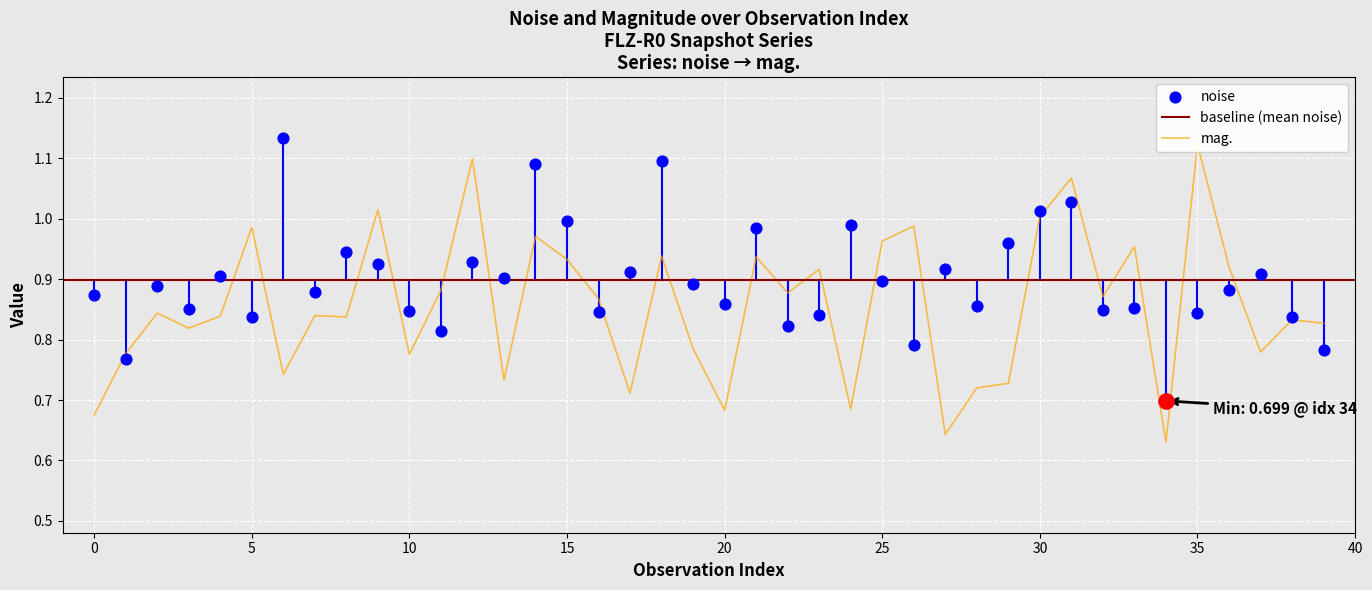

Which series has the largest total across all categories?

noise